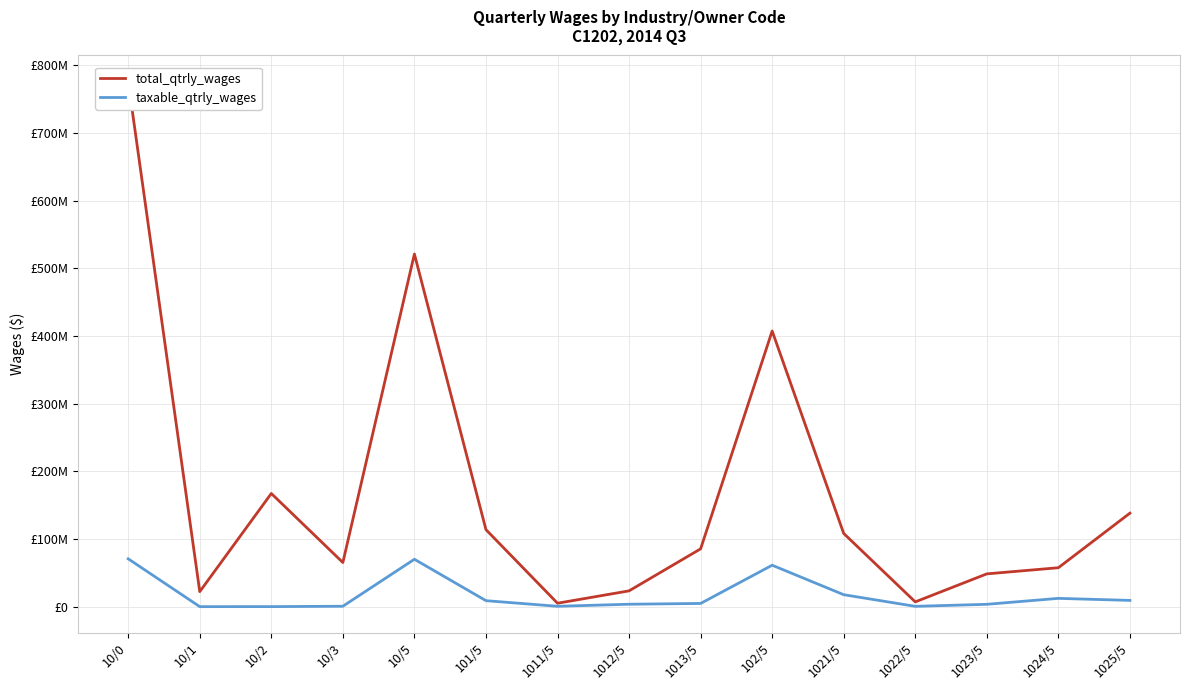

True or false: taxable_qtrly_wages and total_qtrly_wages intersect in this chart.

False